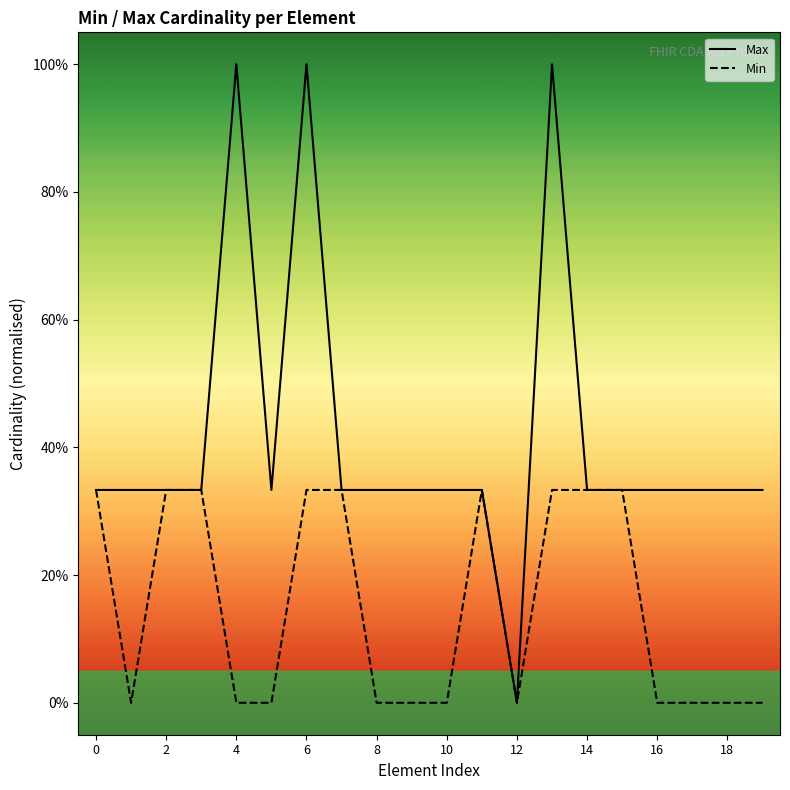

Where is Max nearest to the value 0?

12